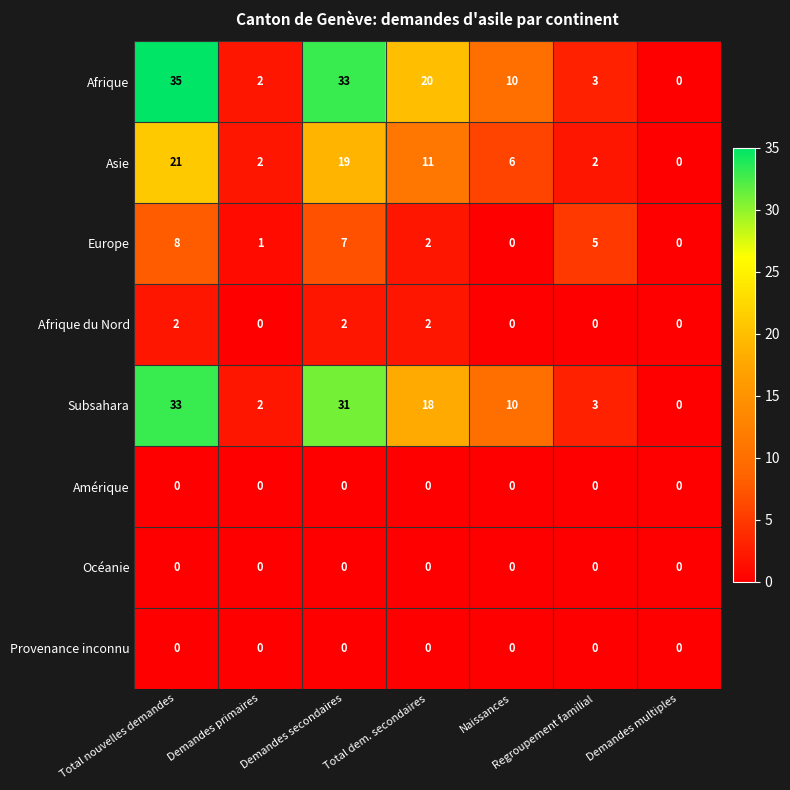

What is the approximate value of Europe at Regroupement familial?

5